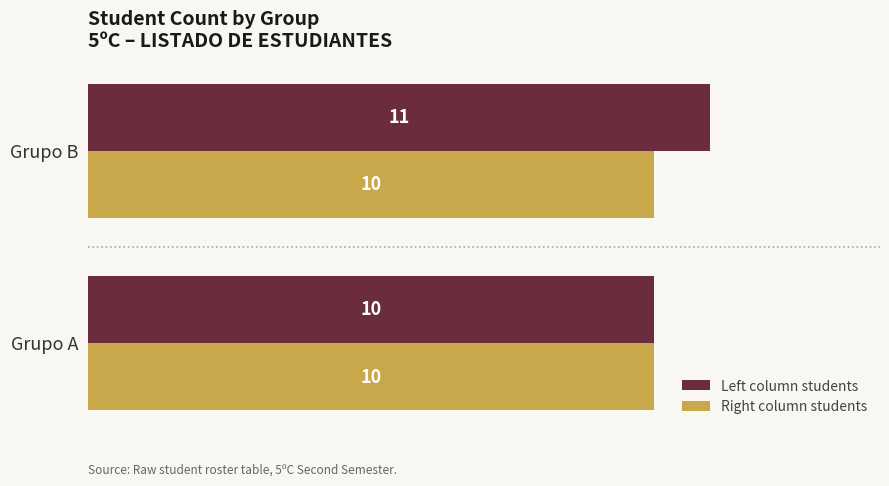

What are all the series names shown in the legend?

Left column students, Right column students